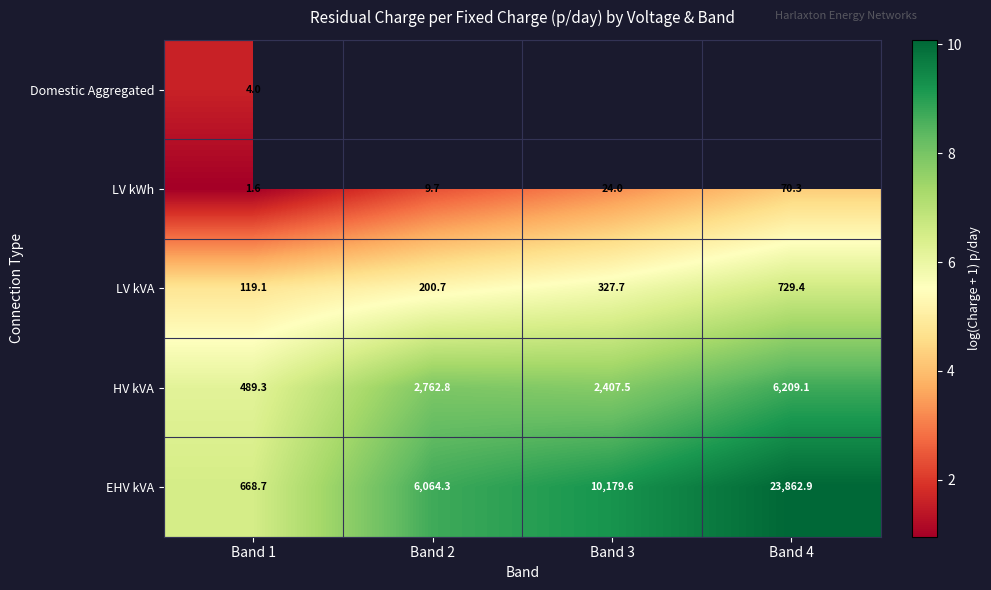

At how many categories does at least one series exceed 8?

3